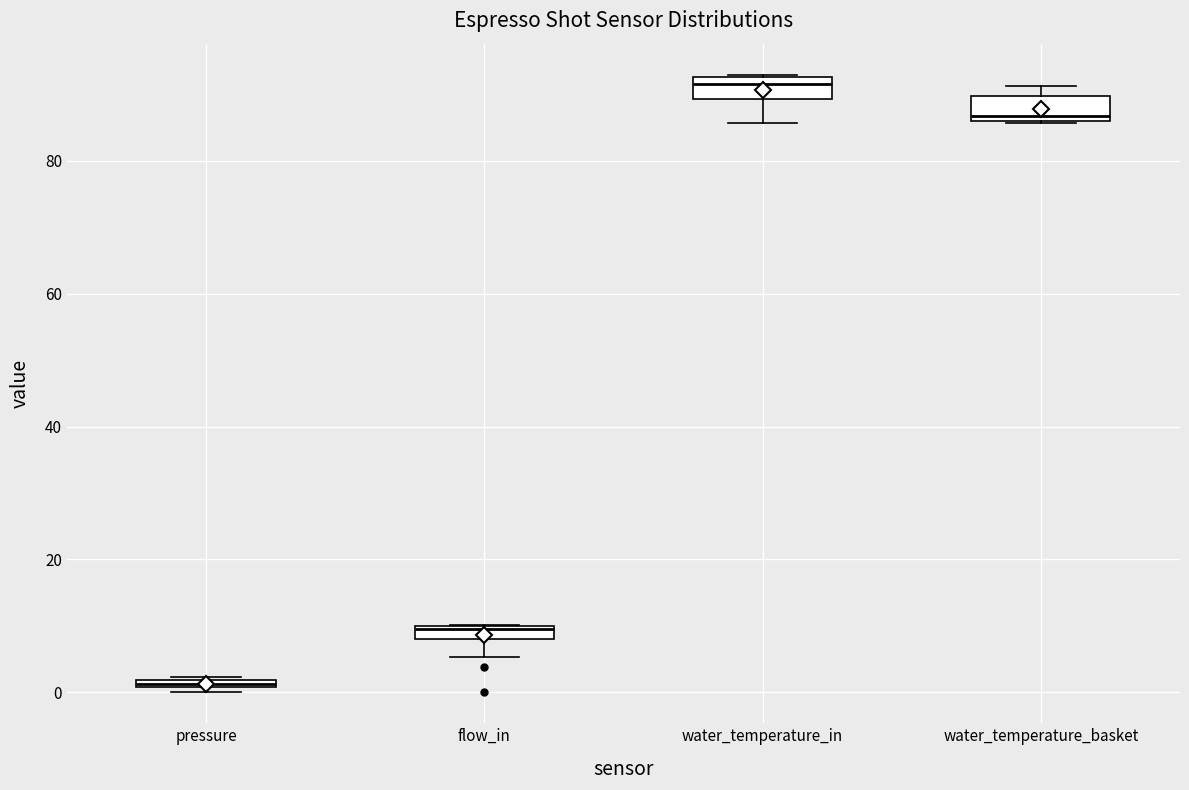

Which box's median line is the highest?

water_temperature_in